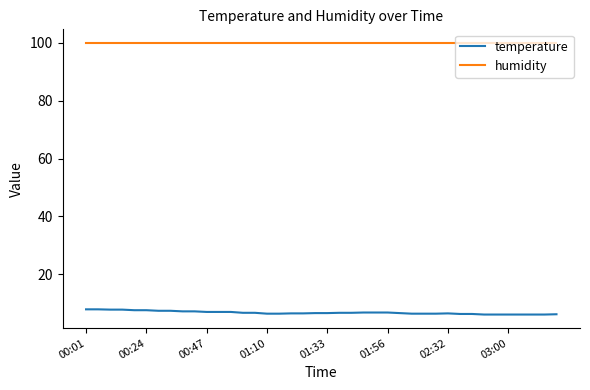

Does the chart display data point markers on the line(s)?

No